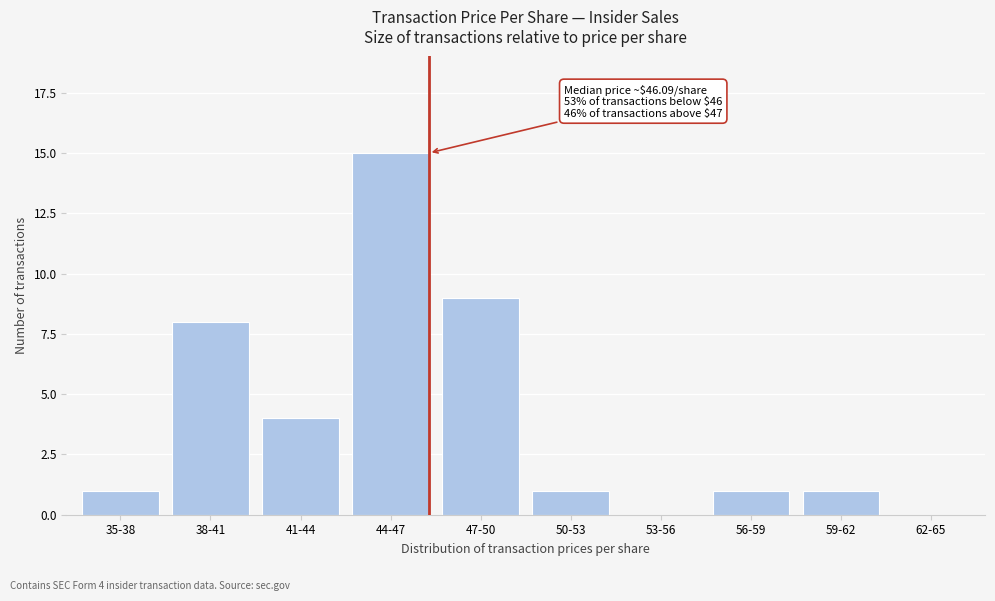

Reading right to left, transcribe all the data shown in this chart.

62-65=0	59-62=1	56-59=1	53-56=0	50-53=1	47-50=9	44-47=15	41-44=4	38-41=8	35-38=1